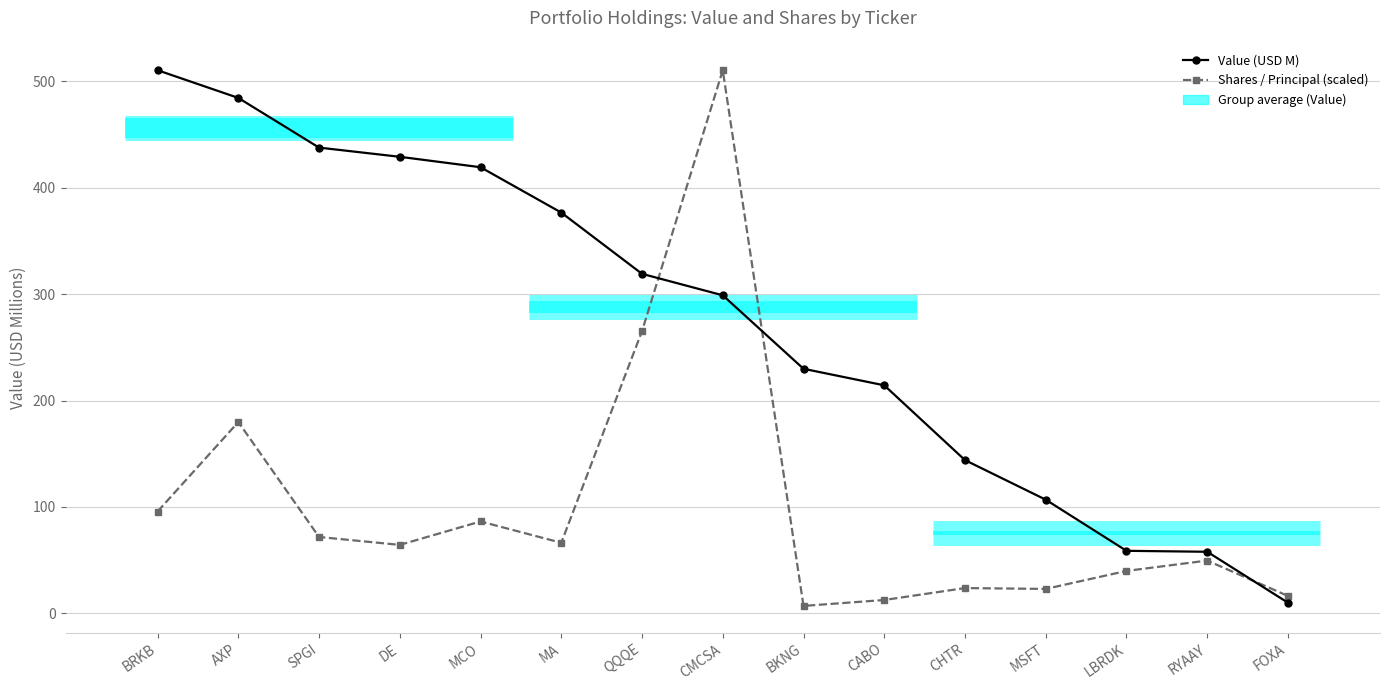

Read the Value (USD M) value at LBRDK.

58.8